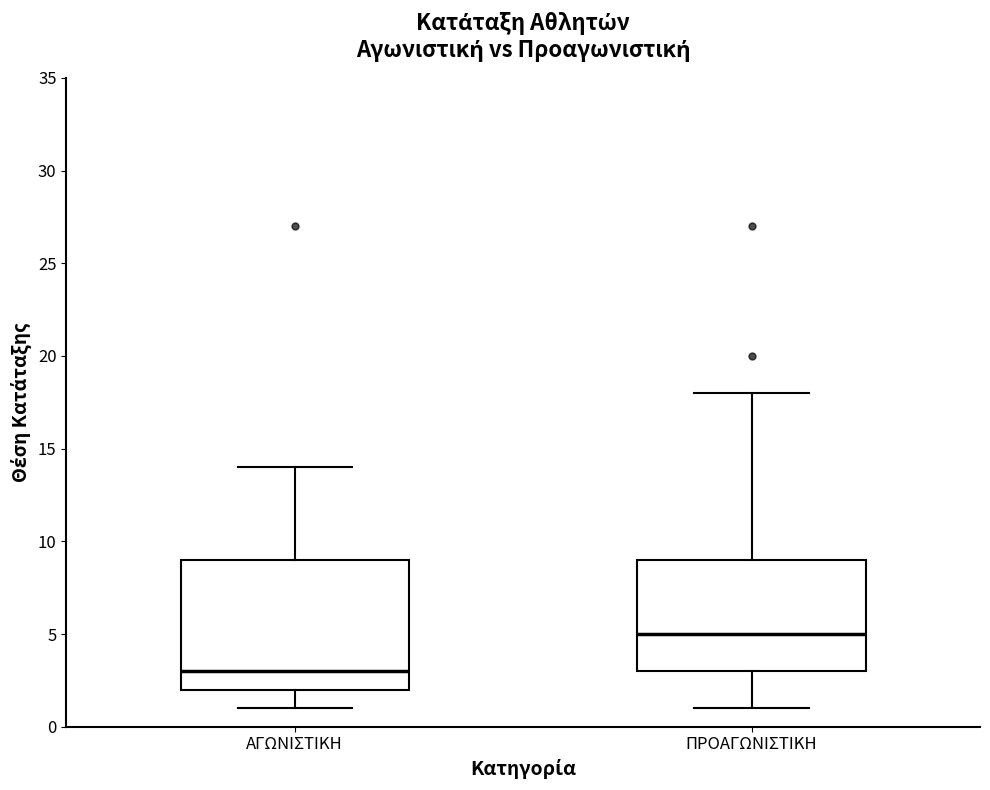

Reading left to right, read every box against the y-axis: the position of its median line, the range the box covers, and the ends of its whiskers. The values are not printed on the chart, so give them approximately, as read against the axis.

ΑΓΩΝΙΣΤΙΚΗ: median 3, box 2 to 9, whiskers 1 to 14
ΠΡΟΑΓΩΝΙΣΤΙΚΗ: median 5, box 3 to 9, whiskers 1 to 18